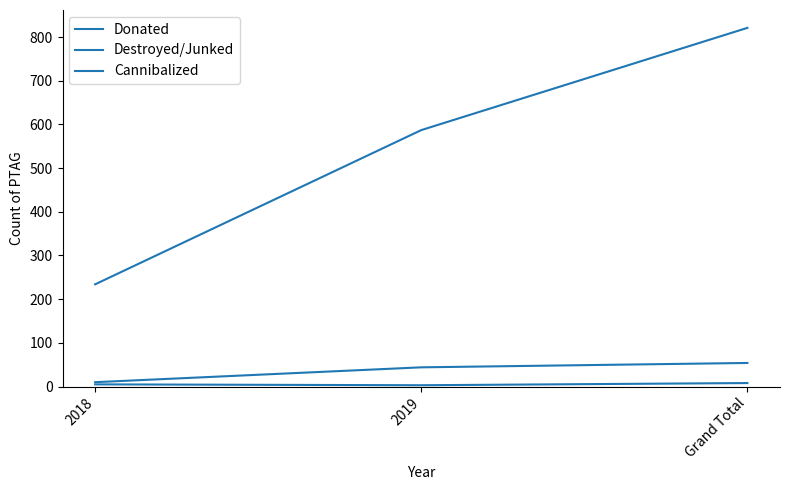

What is the total value across all series at 2019?

634